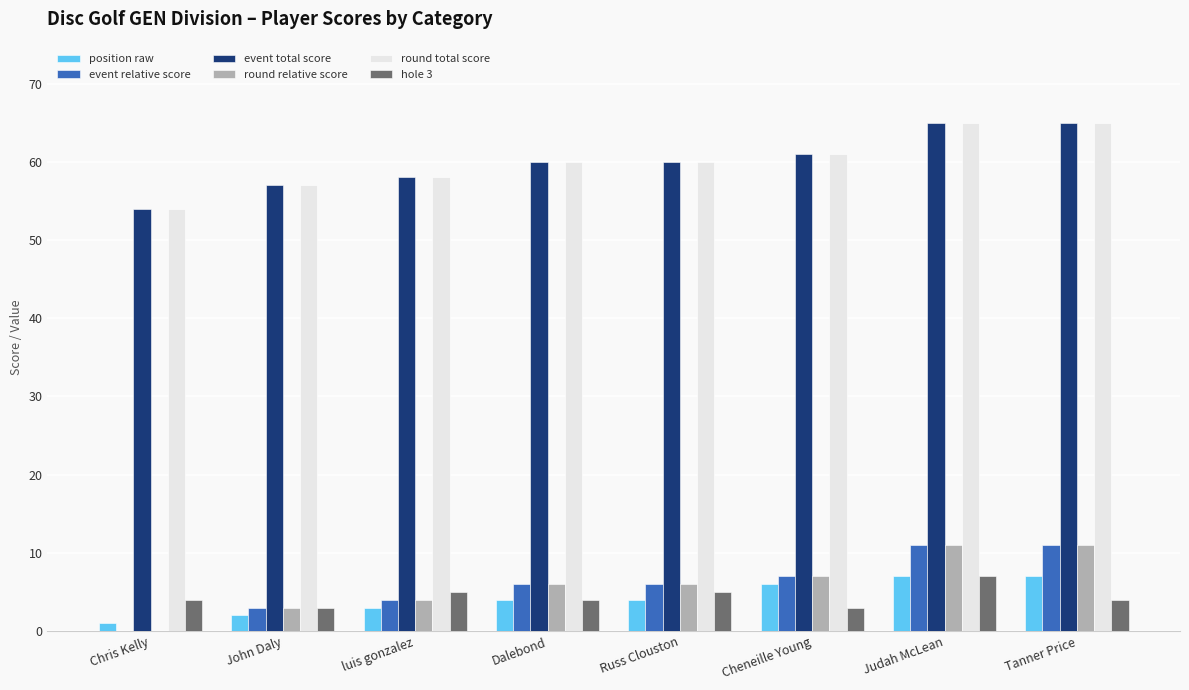

What is the difference between the round relative score values at Dalebond and Chris Kelly?

6